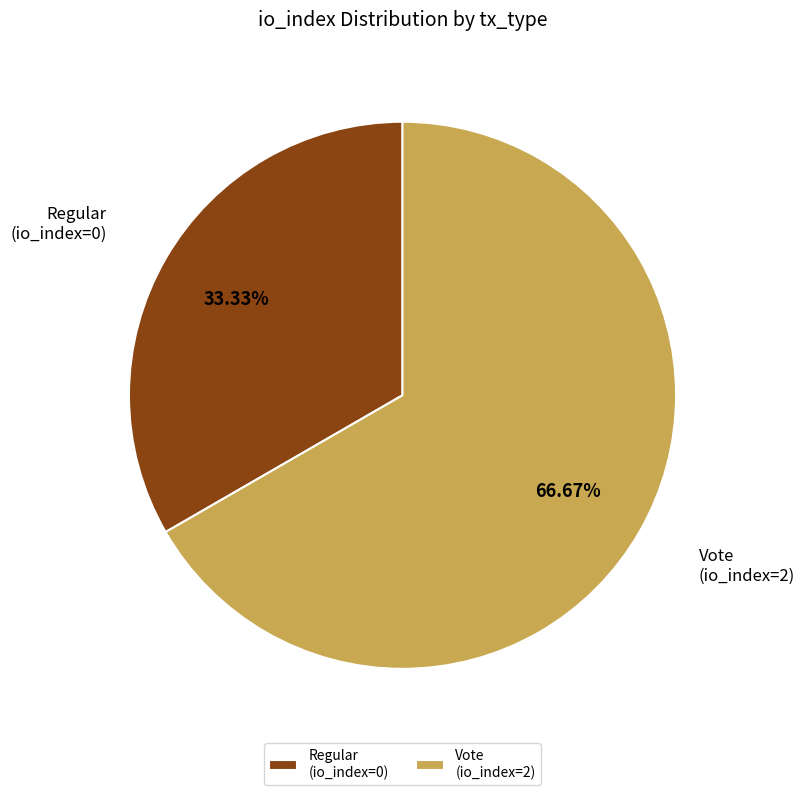

To the nearest percent, what is the difference between the largest and smallest slice percentages?

33%